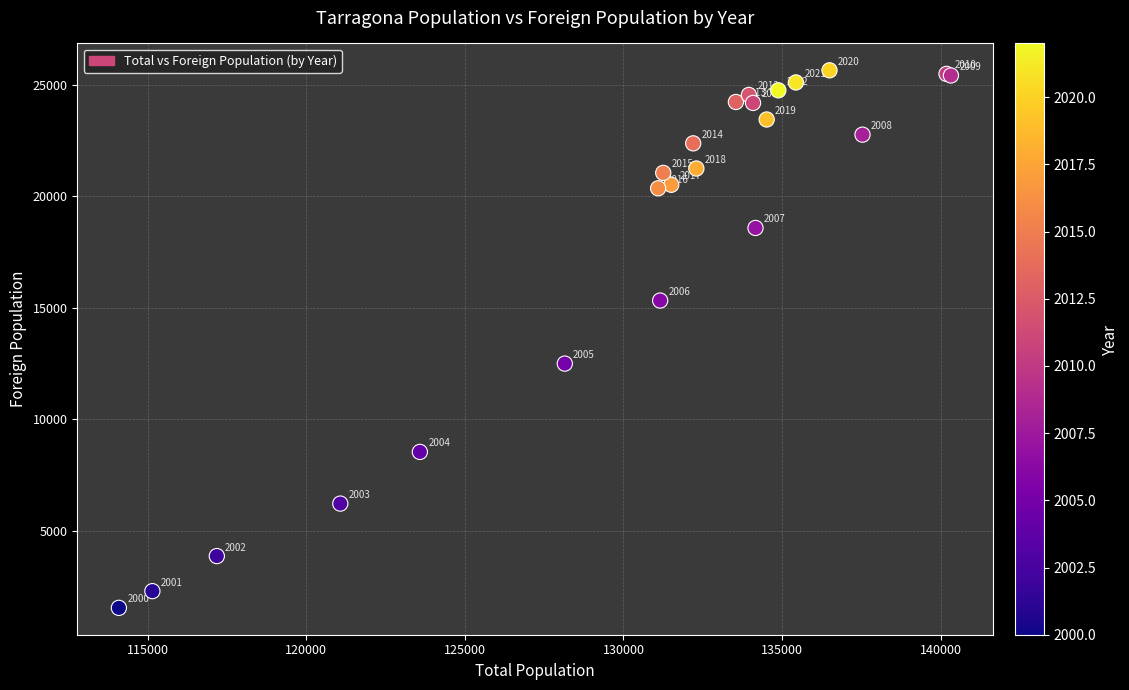

What Y value in the scatter plot is closest to 13600?

12501